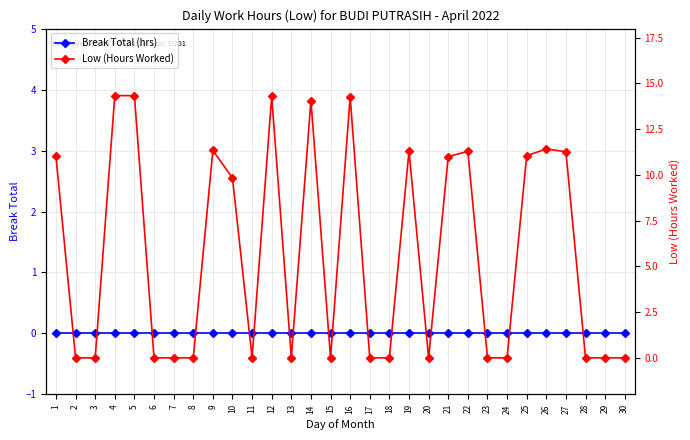

Which category has the highest value in the Break Total (hrs) series?

1